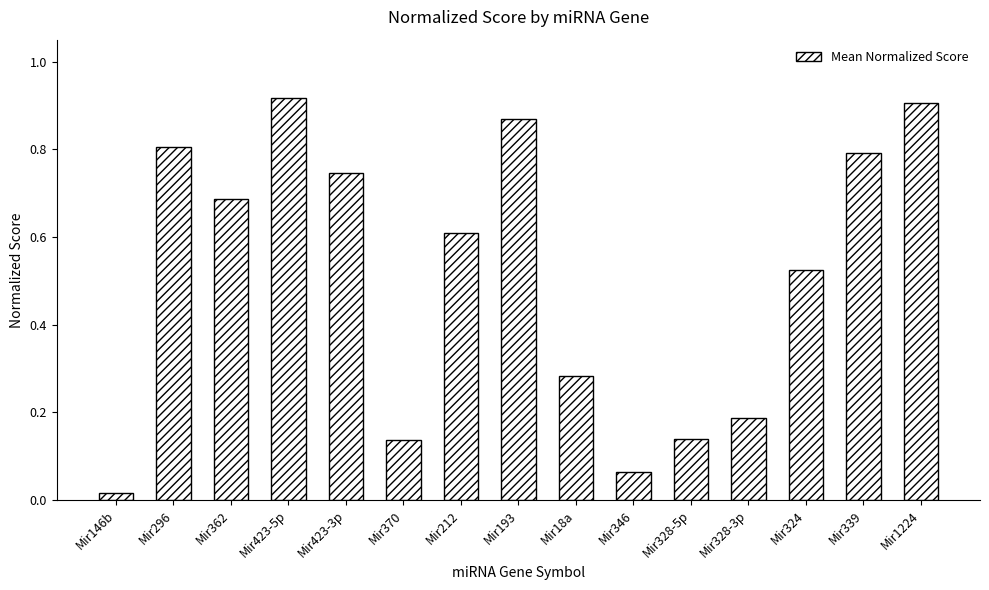

Where is the data nearest to the value 0?

Mir146b